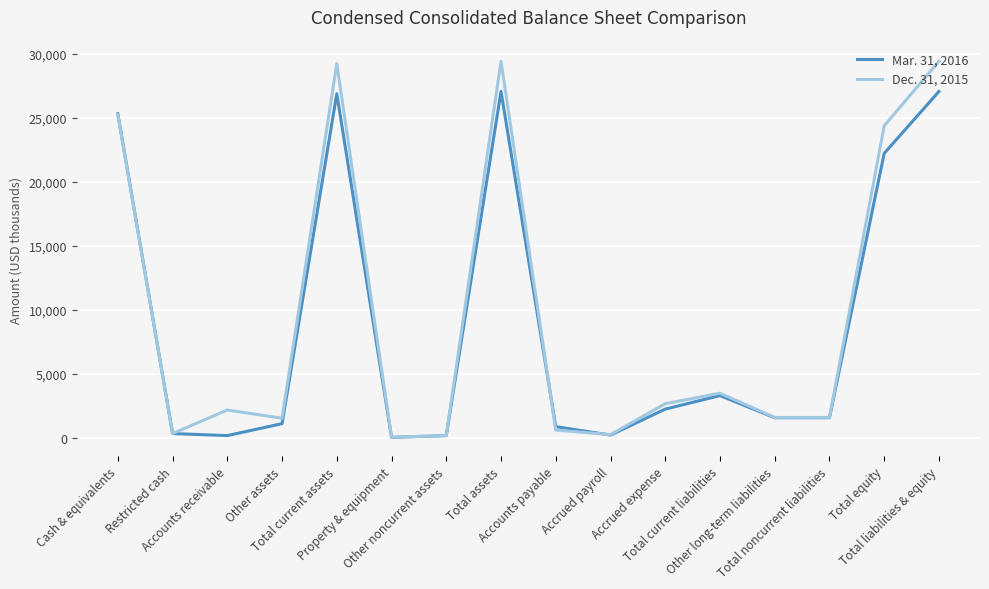

Count the number of data series in this chart.

2